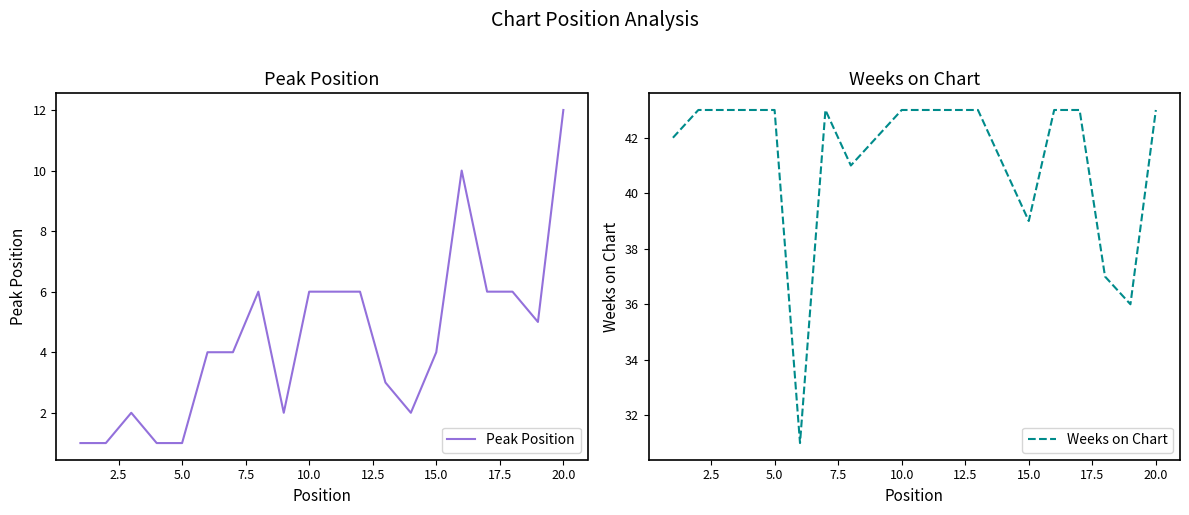

Is it true that Peak Position equals 6 at 10.0?

True